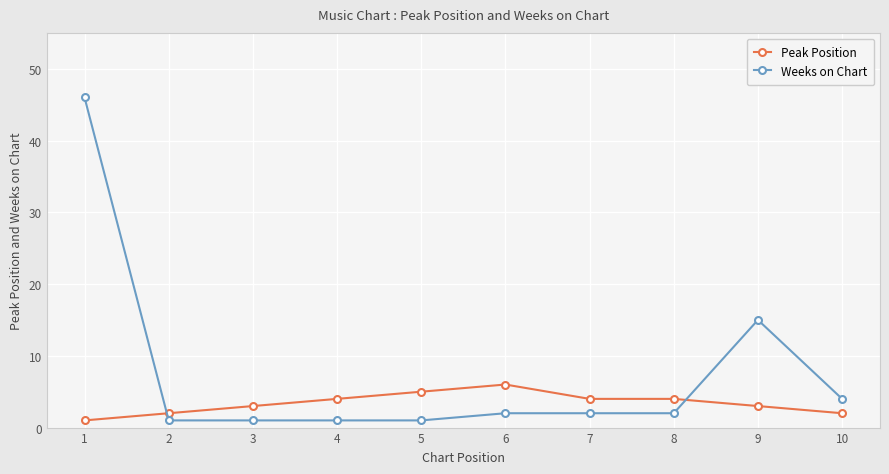

Reading right to left, what are all the values shown in this chart?

Peak Position: 10=2	9=3	8=4	7=4	6=6	5=5	4=4	3=3	2=2	1=1
Weeks on Chart: 10=4	9=15	8=2	7=2	6=2	5=1	4=1	3=1	2=1	1=46